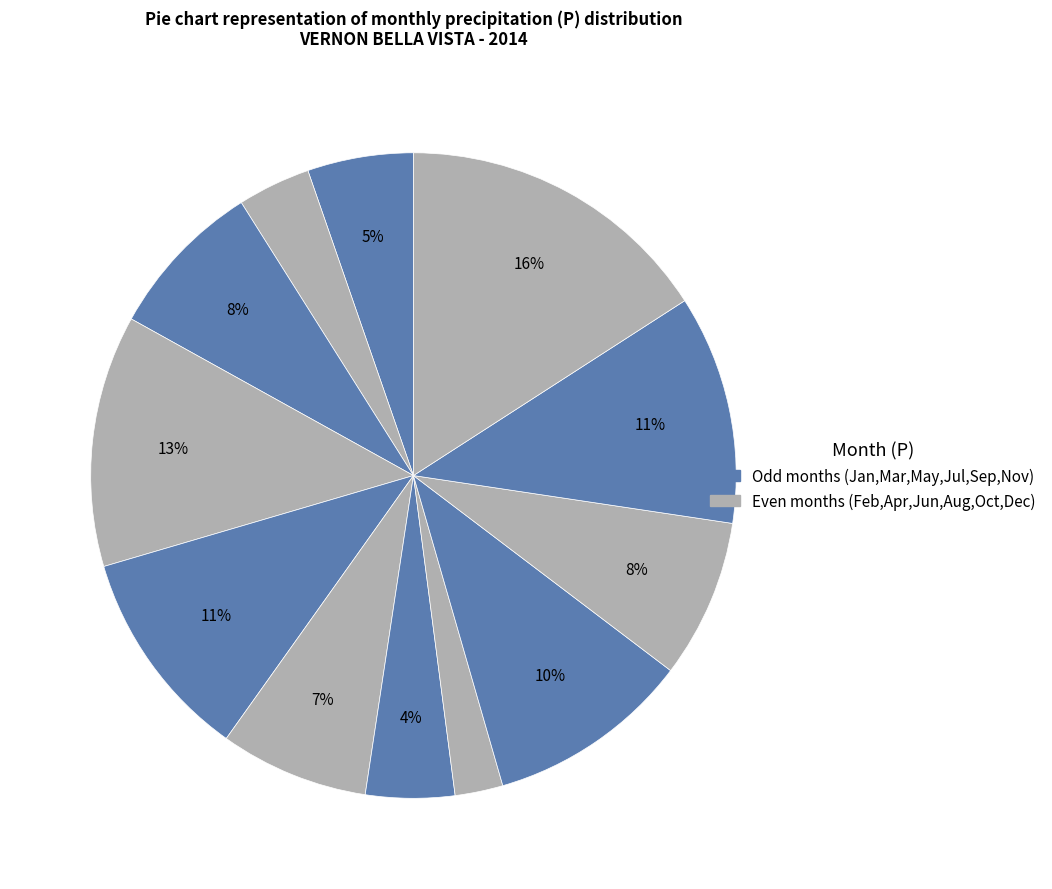

How many segments does this pie chart have?

12